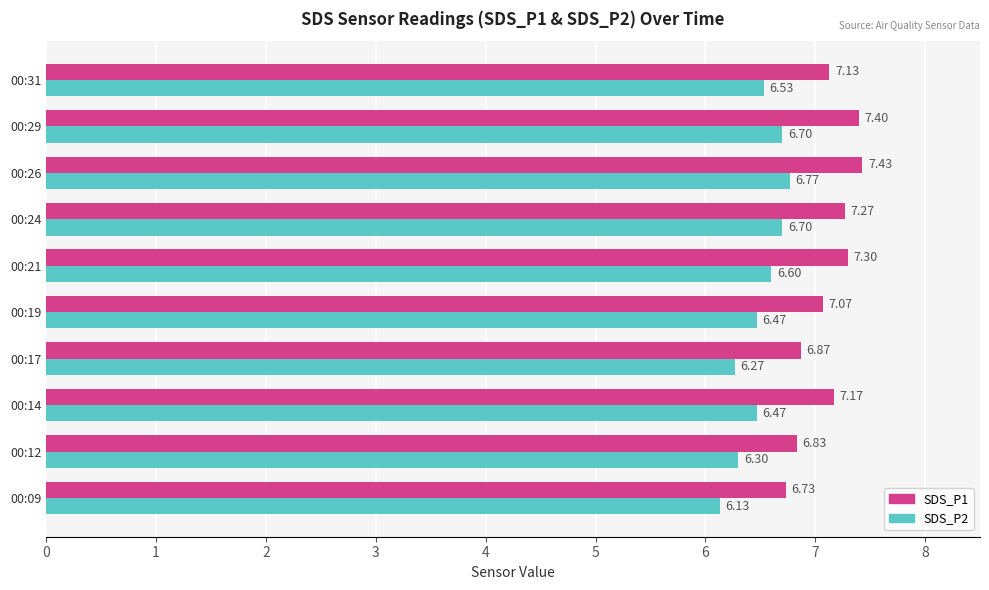

Which series has the largest total across all categories?

SDS_P1